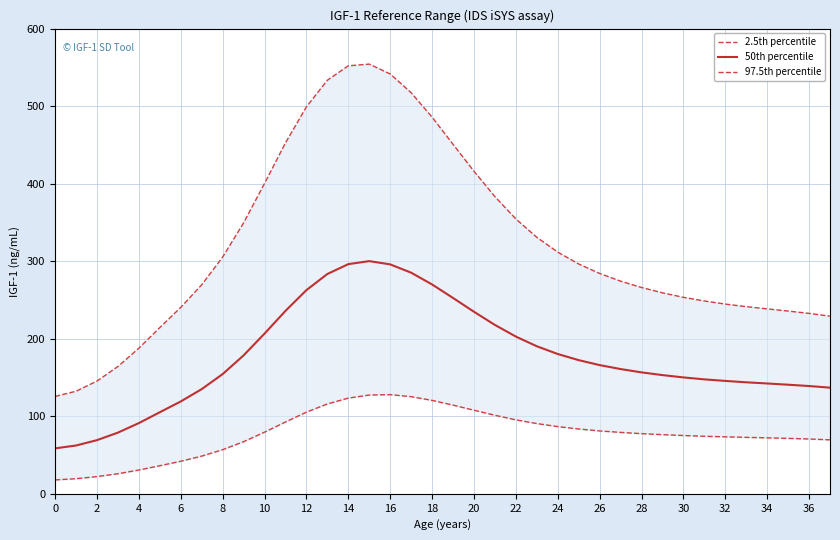

What is the average value of the 97.5th percentile series?

321.6